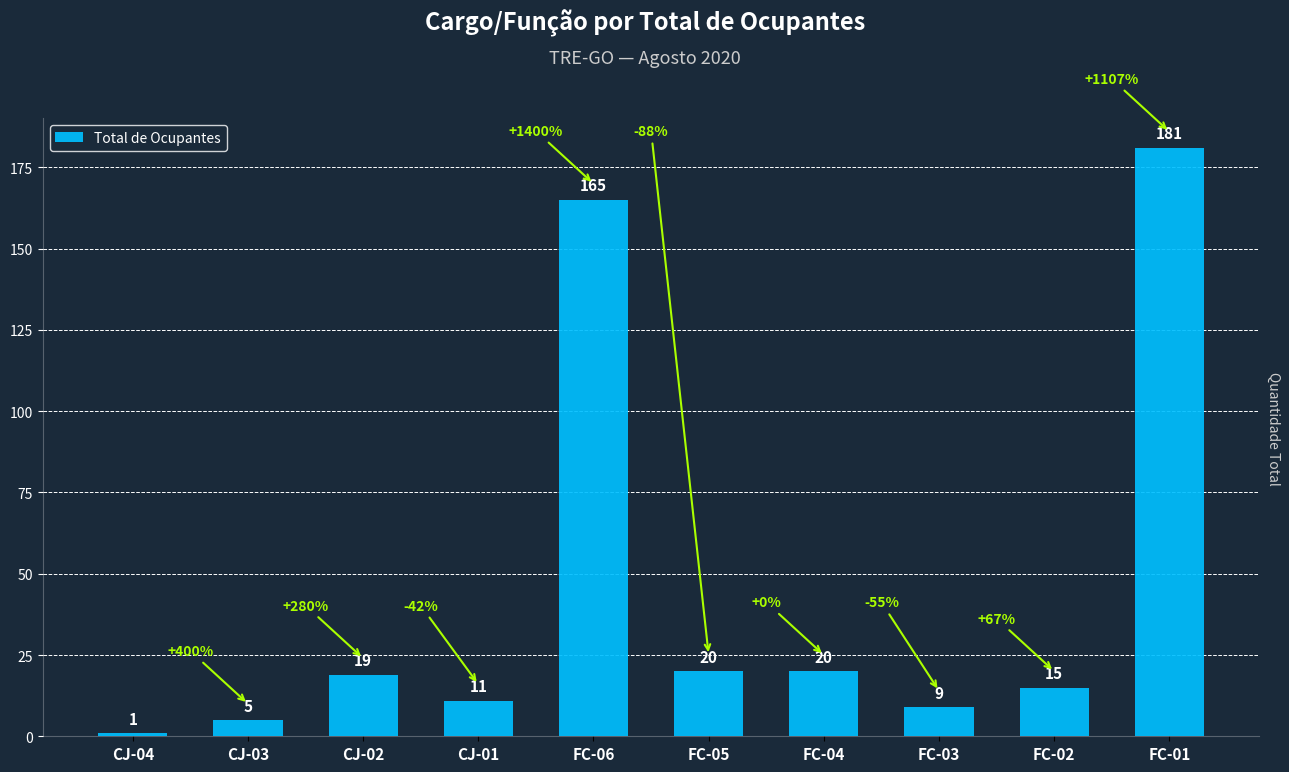

The chart shows a value of 20 at FC-04. True or false?

True